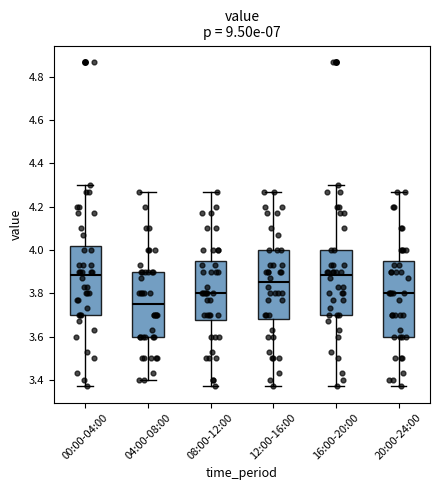

Reading left to right, read every box against the y-axis: the position of its median line, the range the box covers, and the ends of its whiskers. The values are not printed on the chart, so give them approximately, as read against the axis.

00:00-04:00: median 3.88, box 3.70 to 4.02, whiskers 3.38 to 4.30
04:00-08:00: median 3.76, box 3.60 to 3.90, whiskers 3.40 to 4.28
08:00-12:00: median 3.80, box 3.68 to 3.94, whiskers 3.38 to 4.28
12:00-16:00: median 3.86, box 3.68 to 4.00, whiskers 3.38 to 4.28
16:00-20:00: median 3.88, box 3.70 to 4.00, whiskers 3.38 to 4.30
20:00-24:00: median 3.80, box 3.60 to 3.94, whiskers 3.38 to 4.28